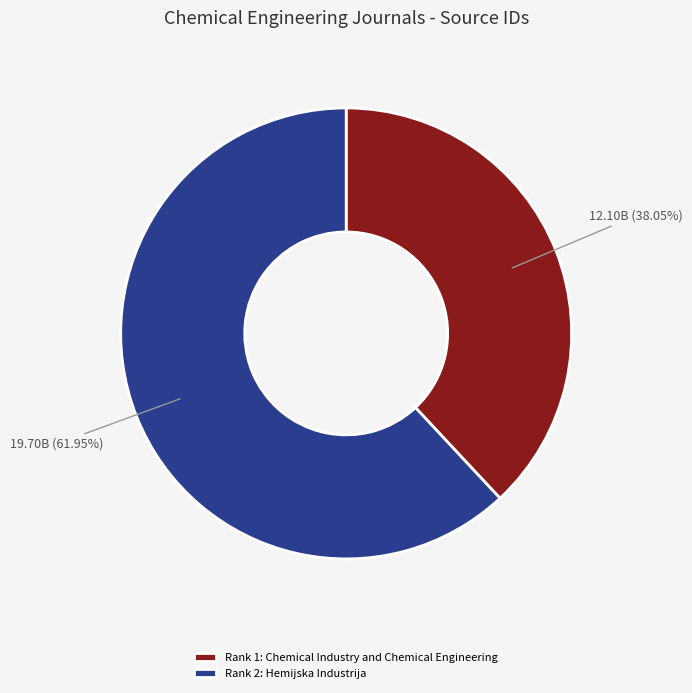

Does Rank 1: Chemical Industry and Chemical Engineering represent more than half of the total?

No